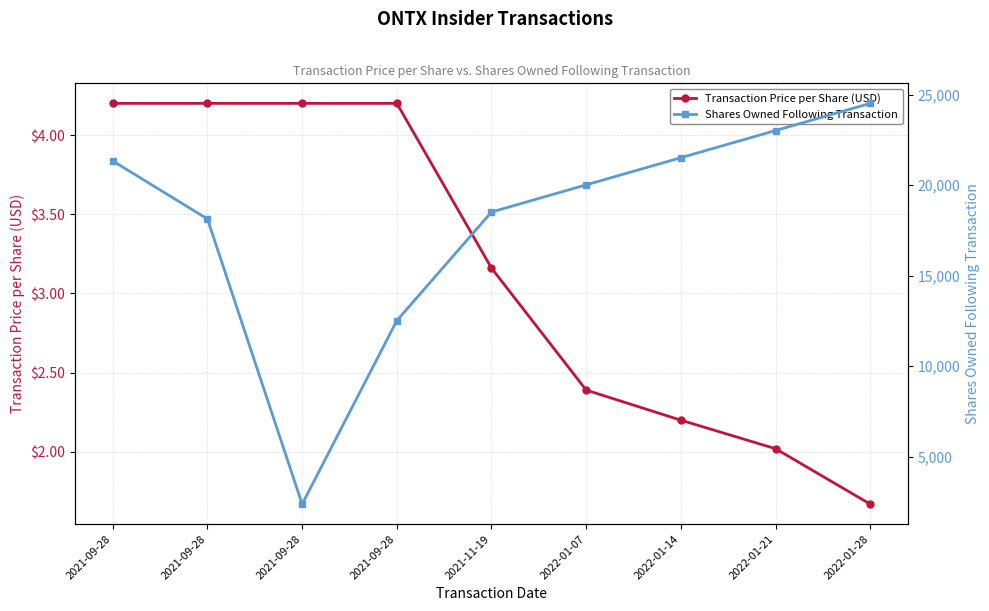

What is the difference between the Transaction Price per Share (USD) values at 2021-09-28 and 2022-01-07?

1.8